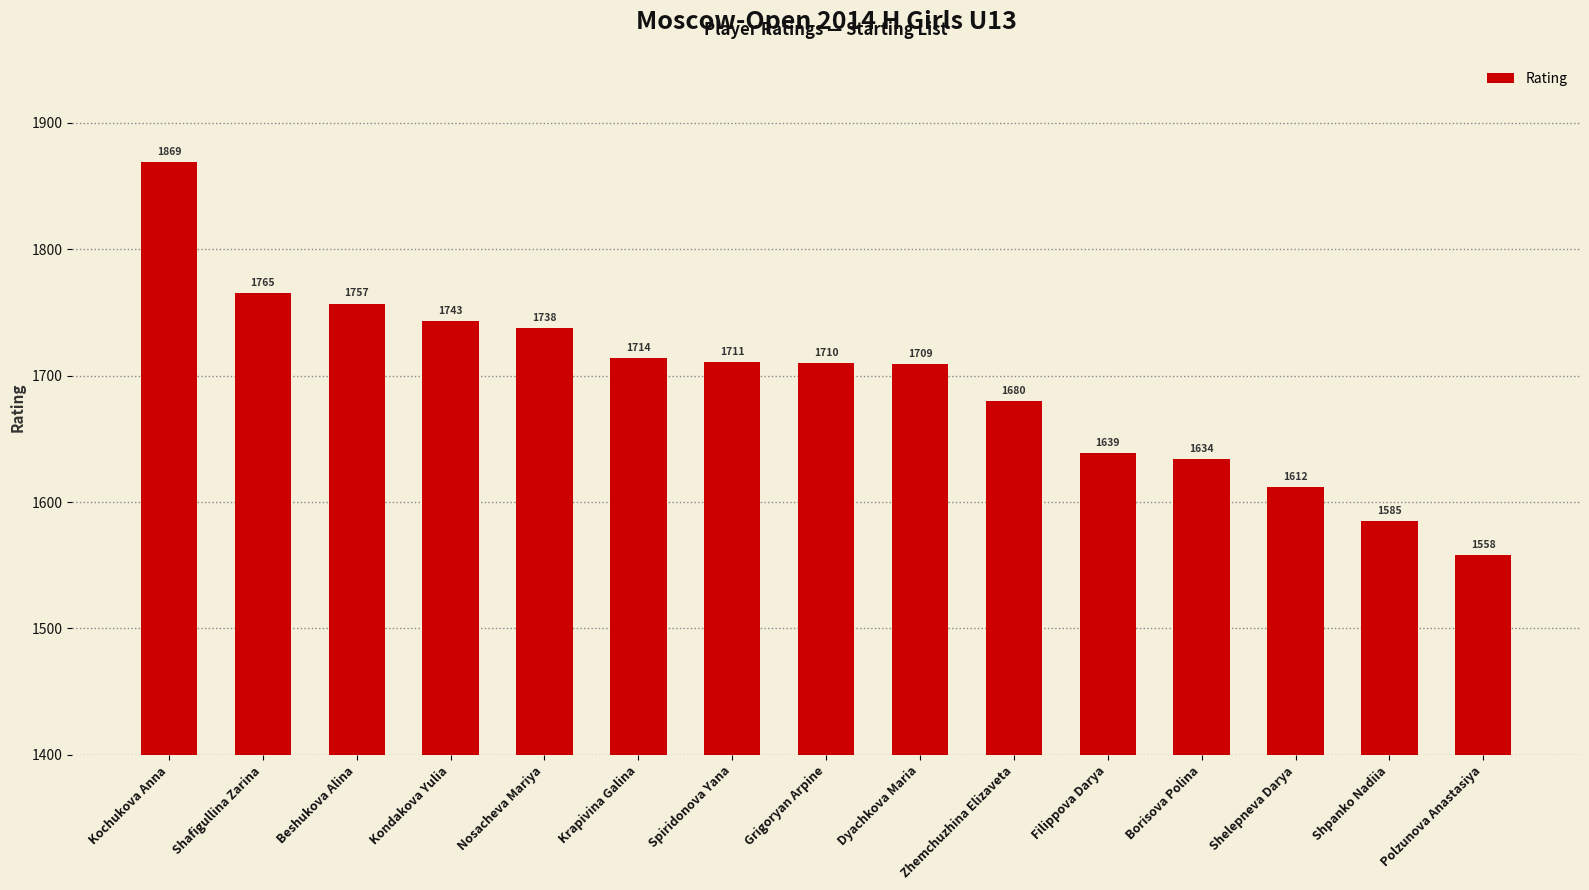

True or false: the data shows 904 at Grigoryan Arpine.

False